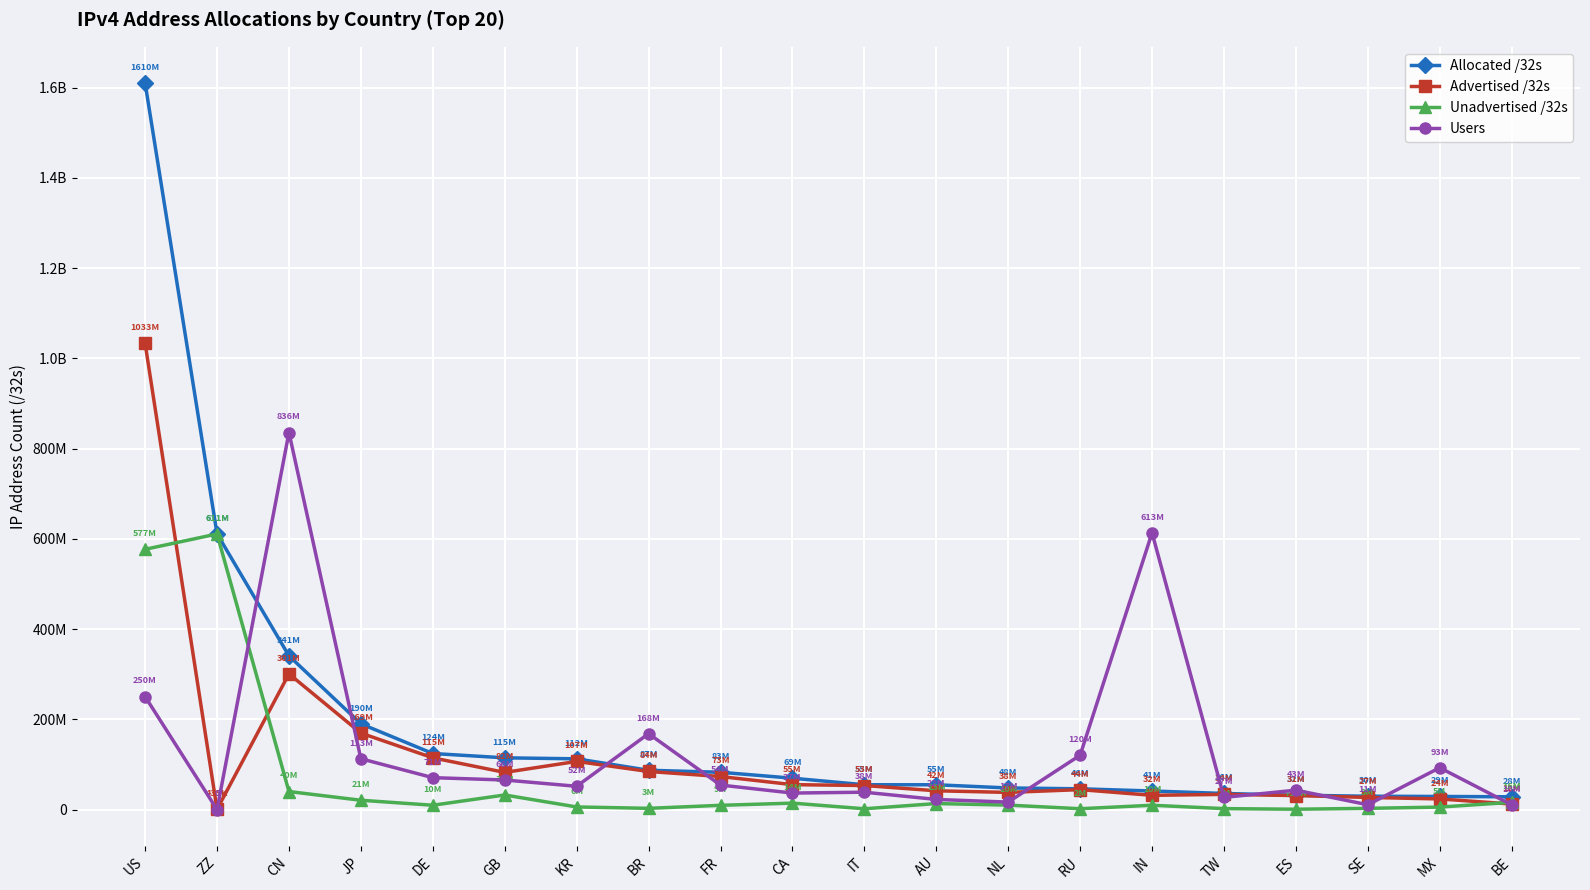

Which series changed the most between GB and RU?

Allocated /32s